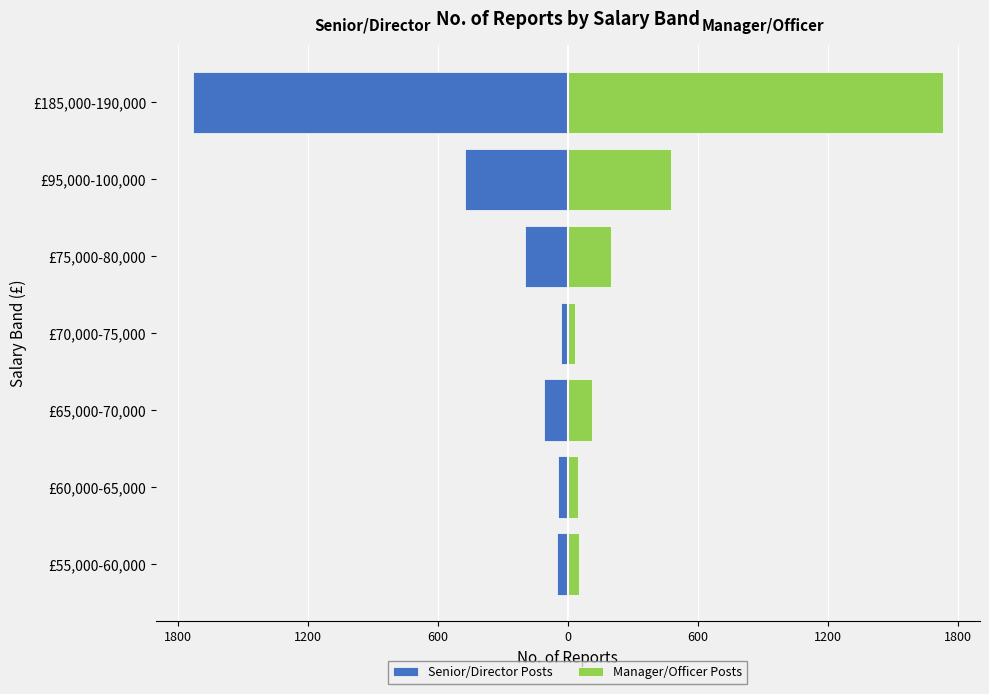

What is the smallest value displayed?

-1728